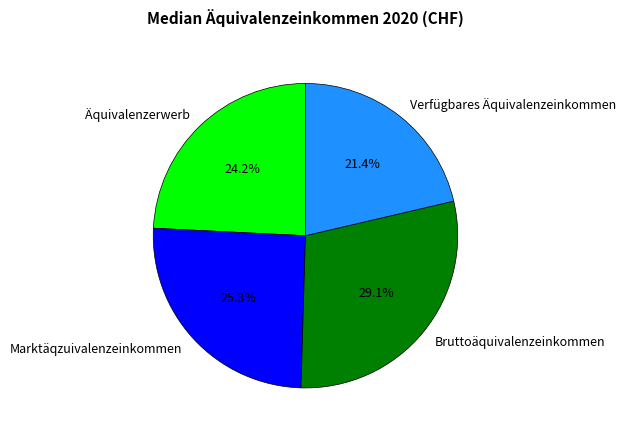

What is the smallest slice in the pie chart?

Verfügbares Äquivalenzeinkommen